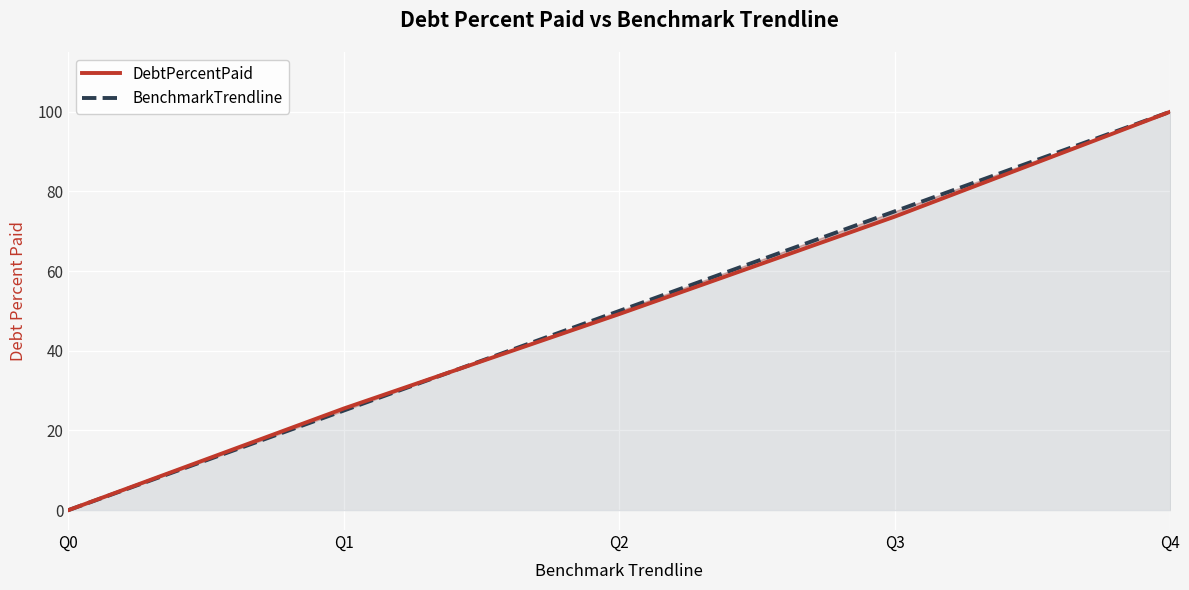

How many values in the DebtPercentPaid series are below 49?

2